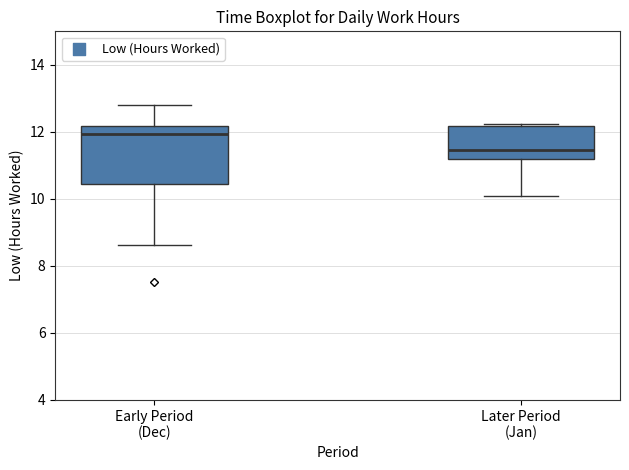

Which box is the tallest, from its lower edge to its upper edge?

Early Period (Dec)